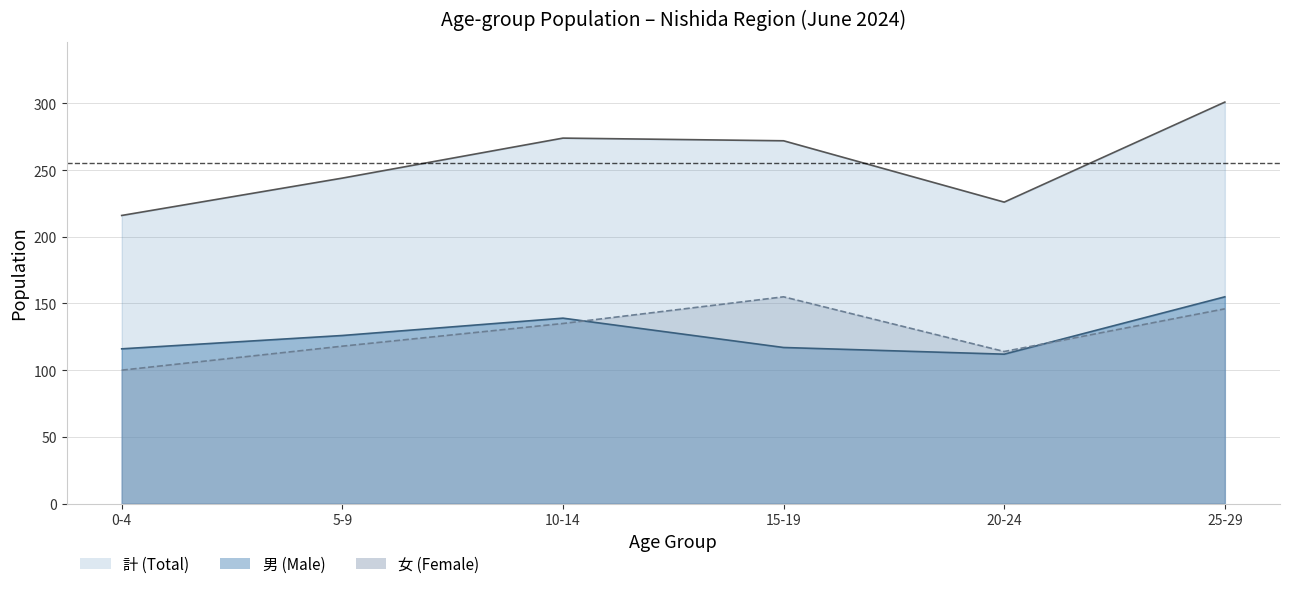

Which category has the highest value in the 男 (Male) series?

25-29